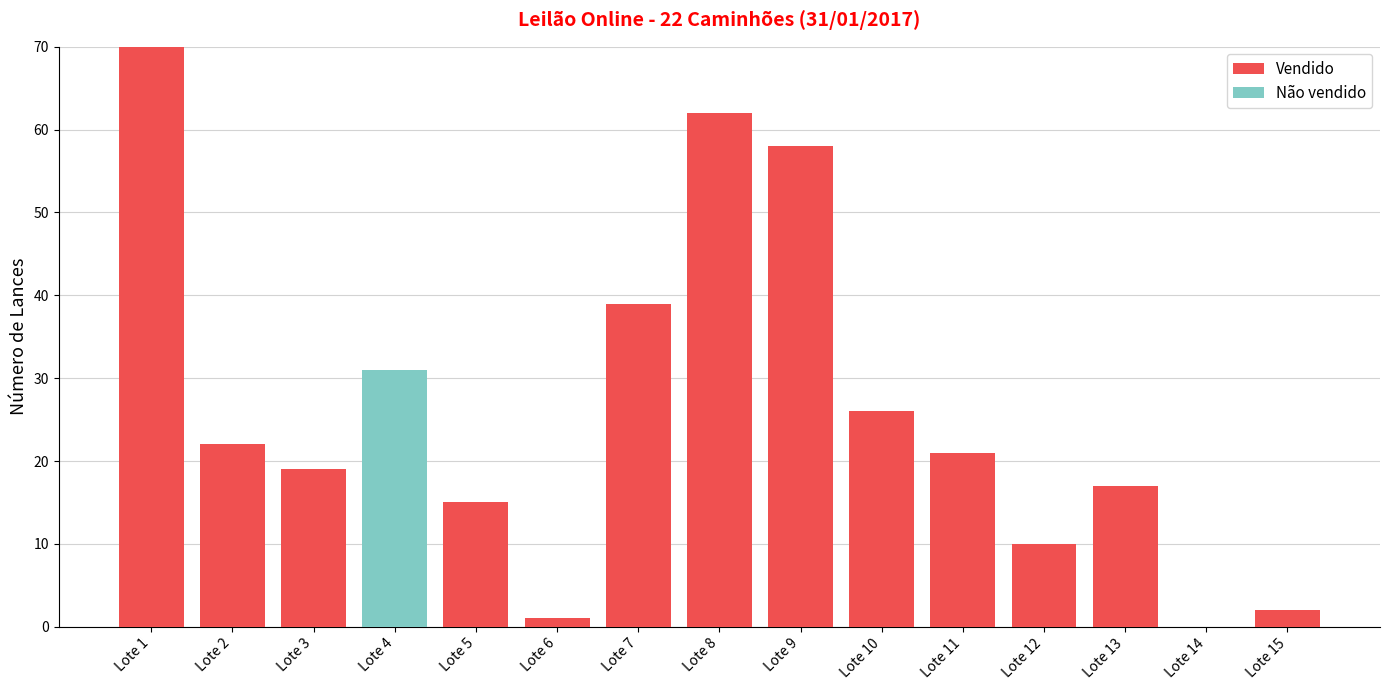

Reading left to right, list the values for the Vendido series.

Lote 1=70	Lote 2=22	Lote 3=19	Lote 4=0	Lote 5=15	Lote 6=1	Lote 7=39	Lote 8=62	Lote 9=58	Lote 10=26	Lote 11=21	Lote 12=10	Lote 13=17	Lote 14=0	Lote 15=2